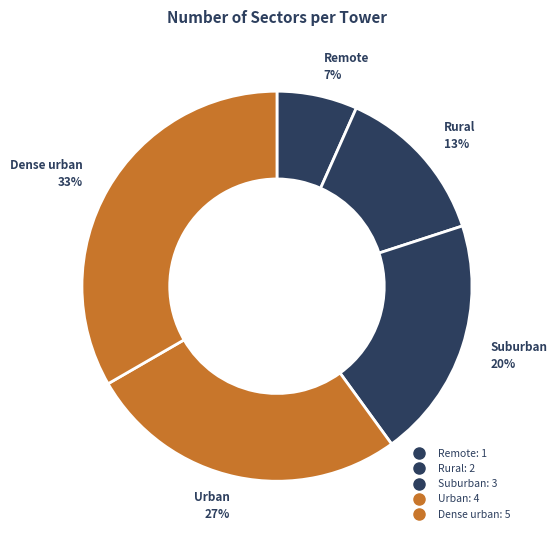

Rank the categories by value from lowest to highest.

Remote, Rural, Suburban, Urban, Dense urban